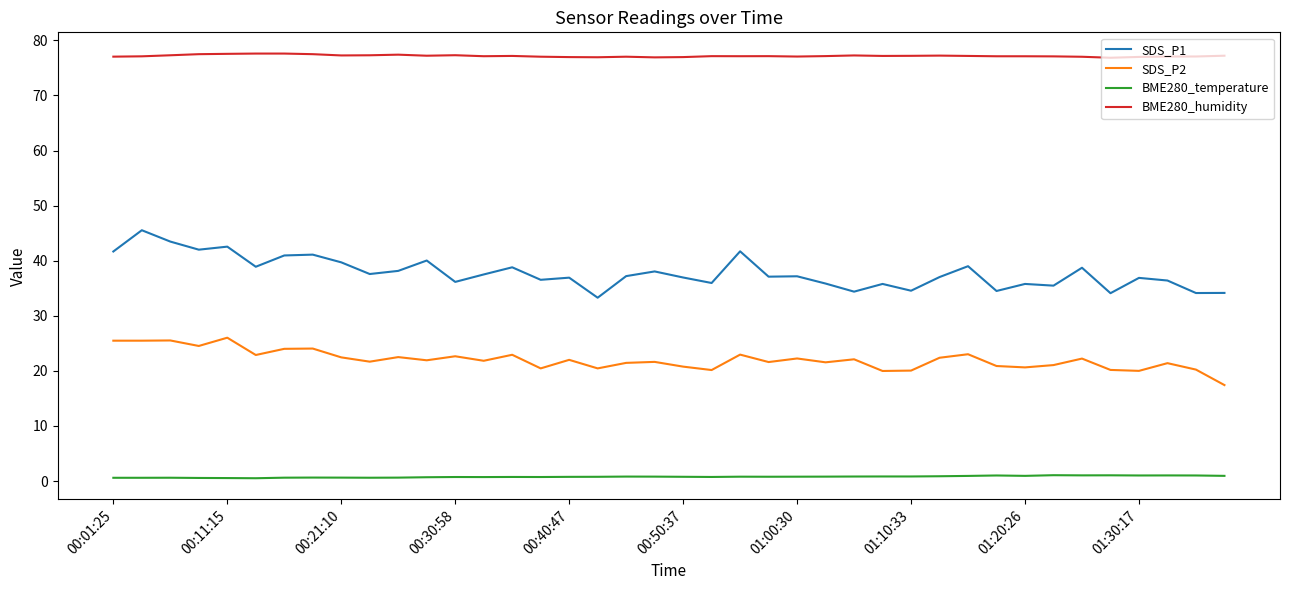

Which series has the largest range (max minus min)?

SDS_P1